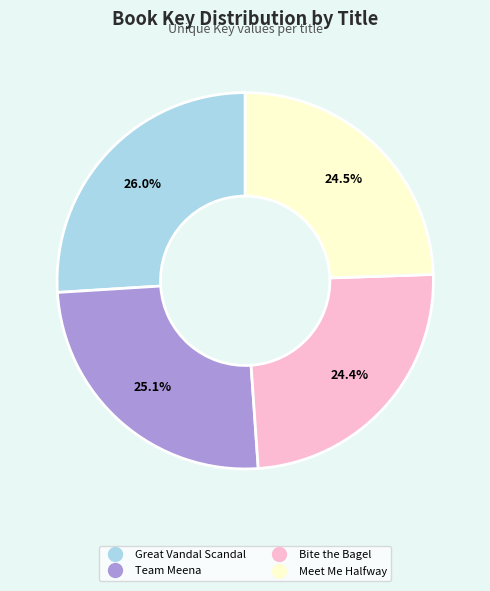

How many slices are in this pie chart?

4